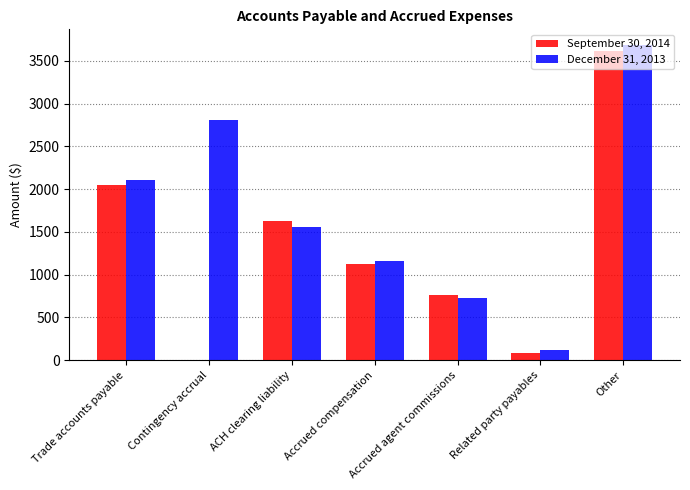

Is it true that December 31, 2013 equals 3684 at Other?

True